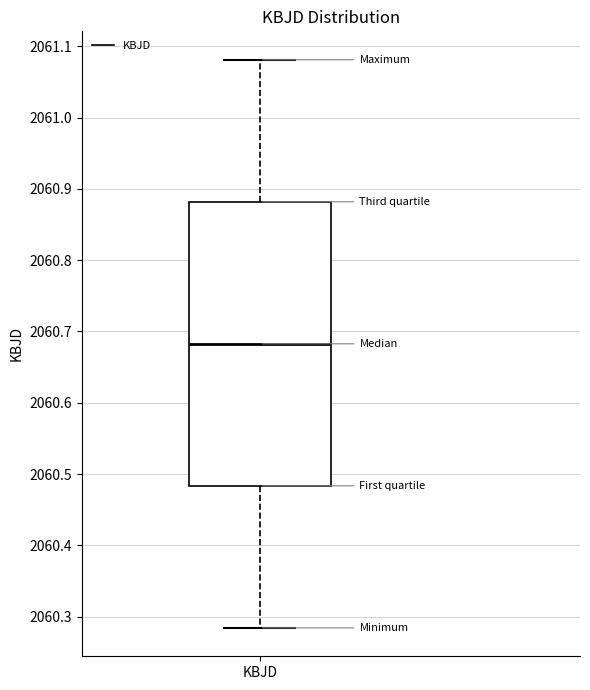

Transcribe this box plot: give where the median line is, the range the box spans, and where the two whiskers end, as read against the y-axis. The values are not printed on the chart, so give them approximately, as read against the axis.

median 2060.68, box 2060.48 to 2060.88, whiskers 2060.28 to 2061.08